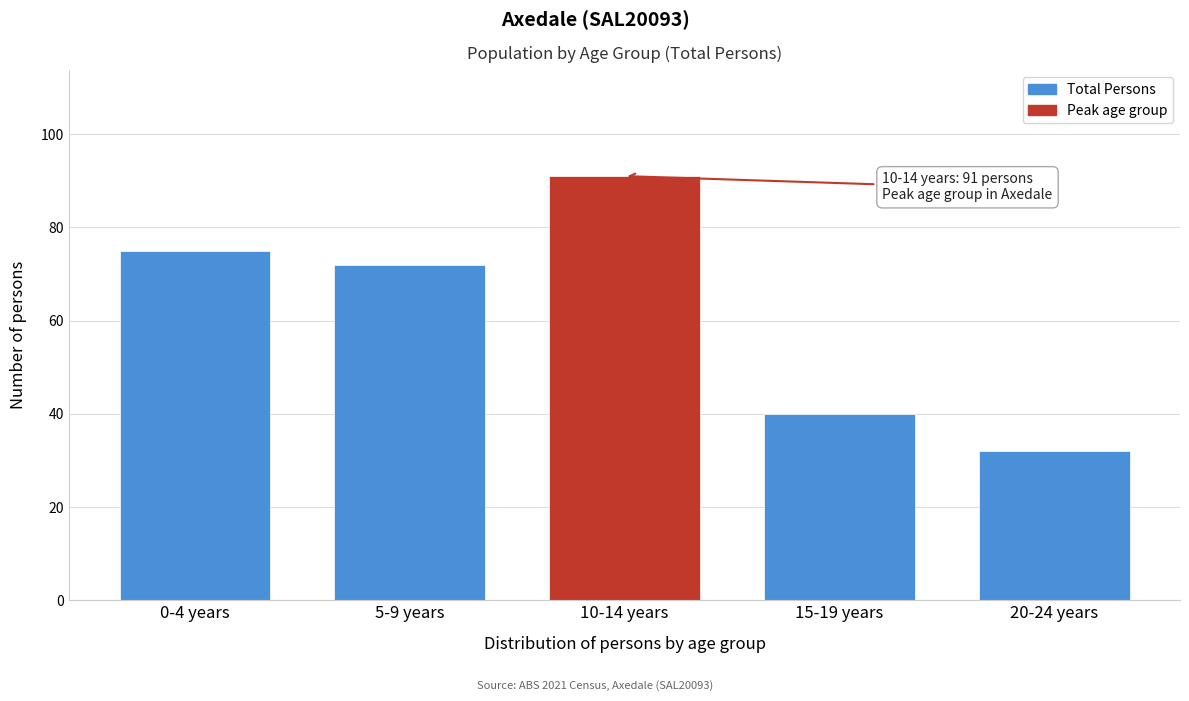

Reading left to right, list all the values displayed in this chart.

75	72	91	40	32